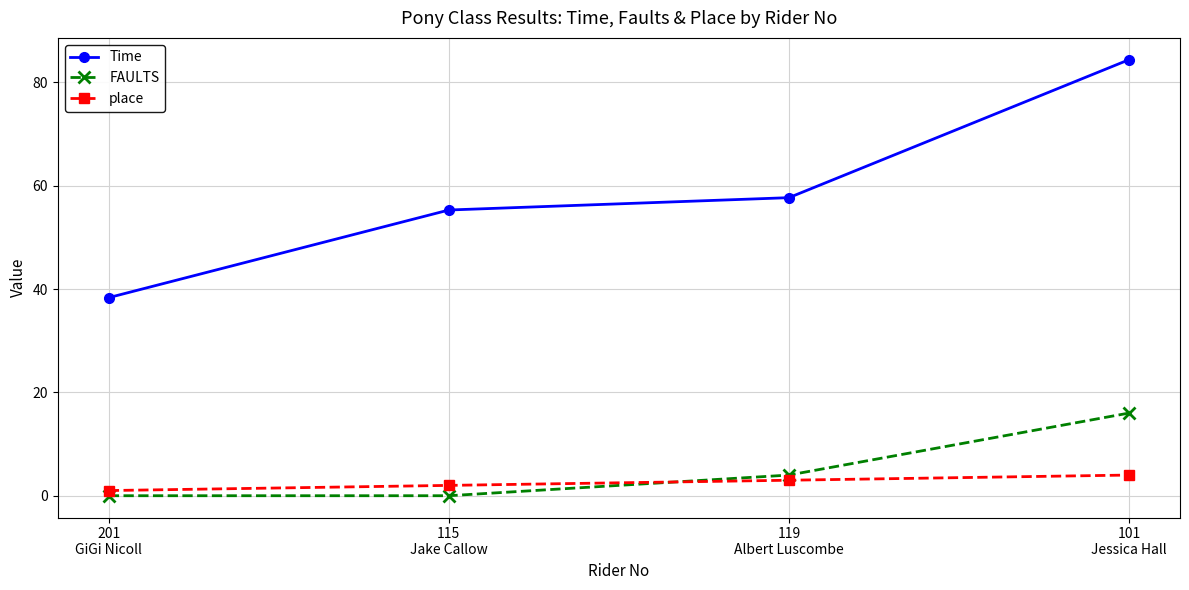

Which series has the largest total across all categories?

Time